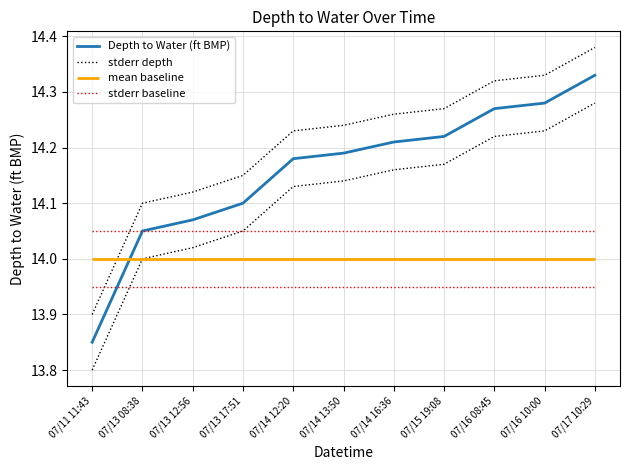

What is the difference between the Depth to Water (ft BMP) values at 07/16 08:45 and 07/11 11:43?

0.4